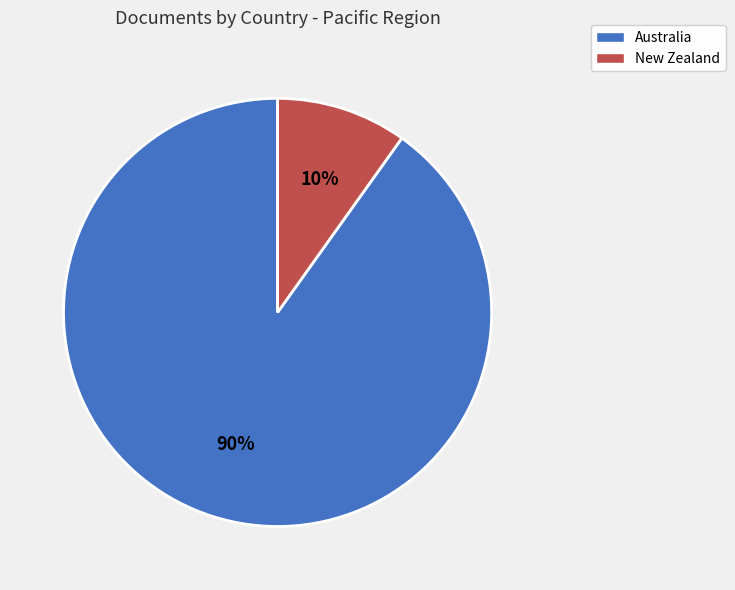

Do Australia and New Zealand together represent more than half of the pie?

Yes